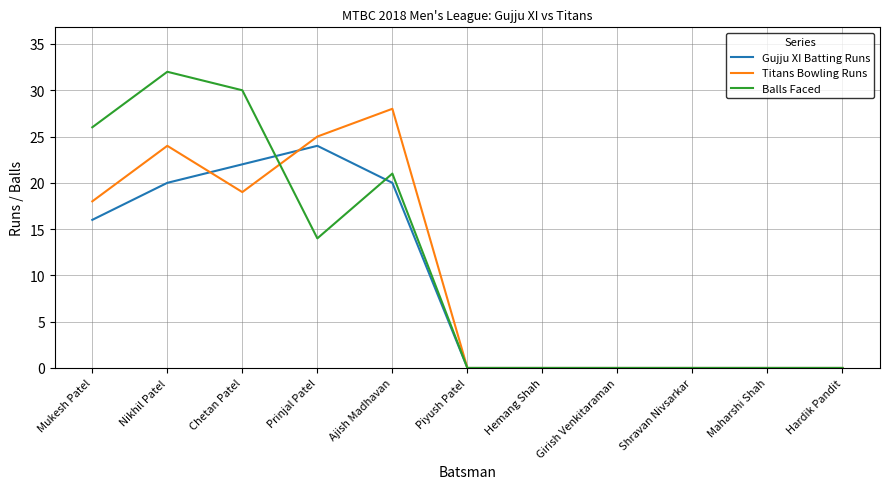

Which series has the largest total across all categories?

Balls Faced